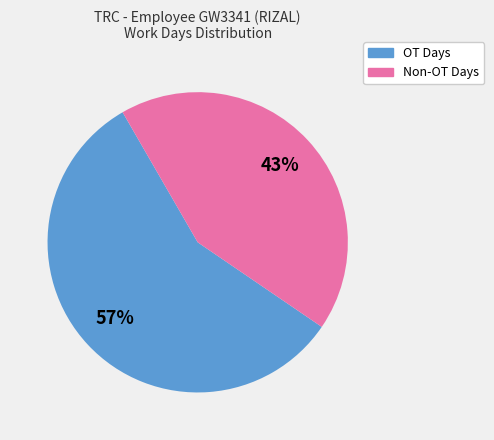

Does any single category account for the majority?

Yes